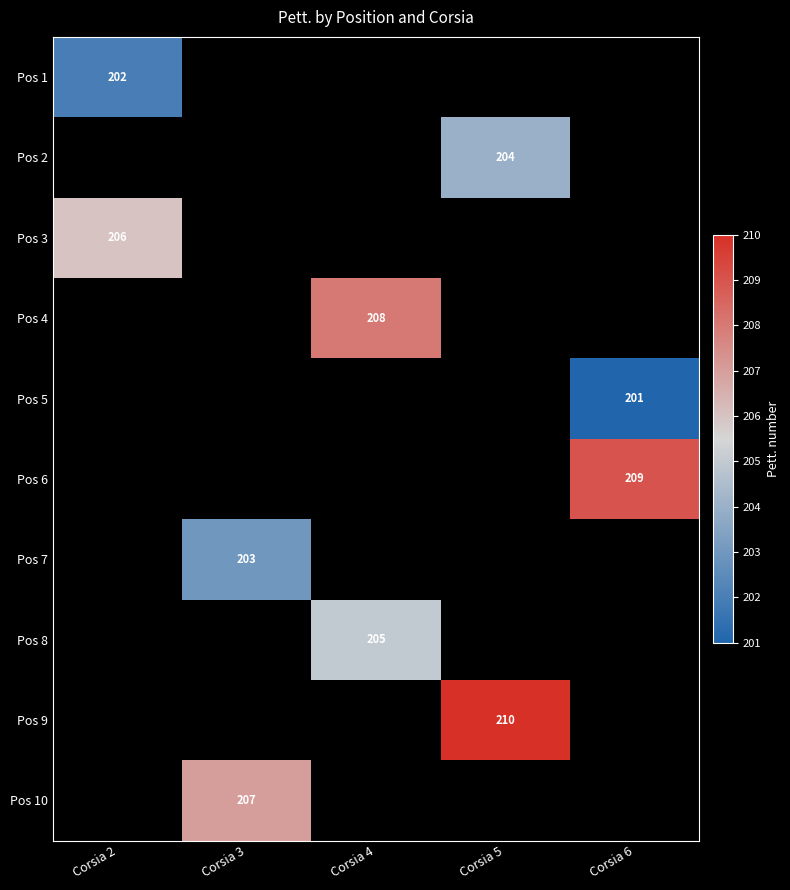

Is it true that Pos 8 equals 205 at Corsia 4?

True